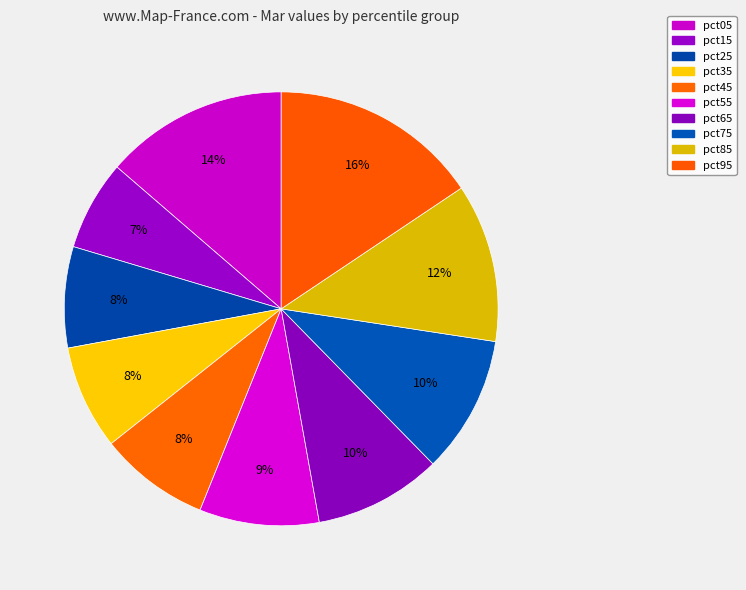

How many segments does this pie chart have?

10